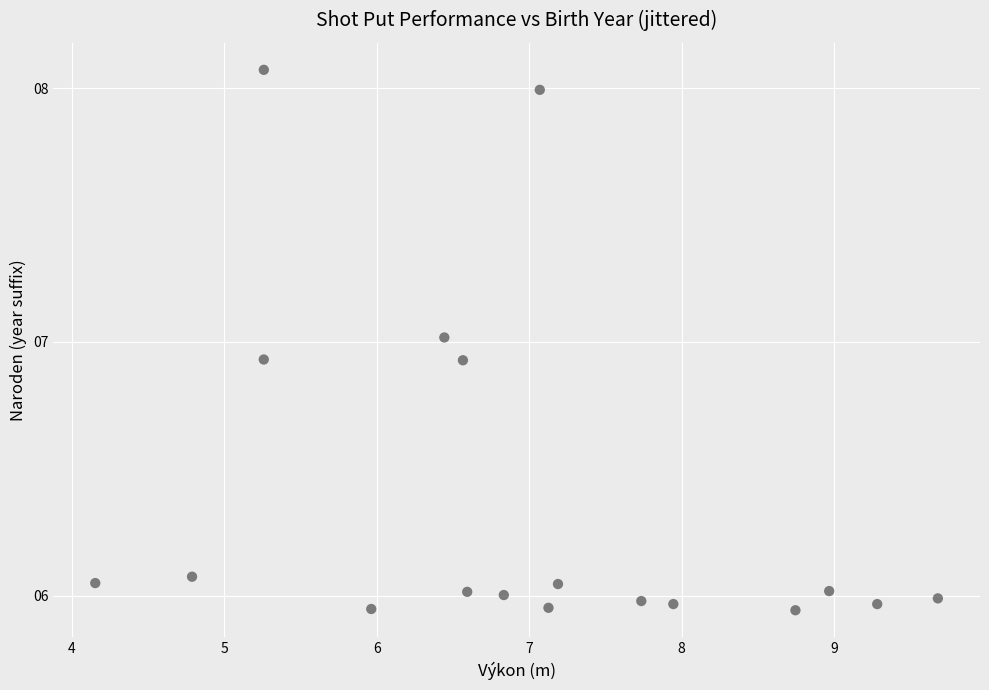

What is the range of Y values (max minus min)?

2.1